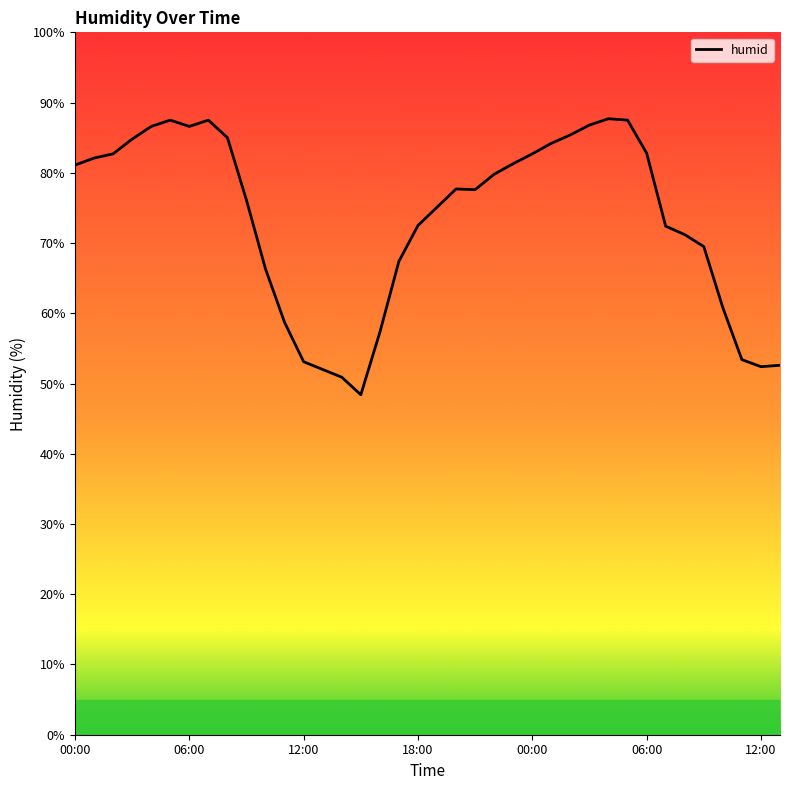

What is the minimum value shown in the chart?

48.4